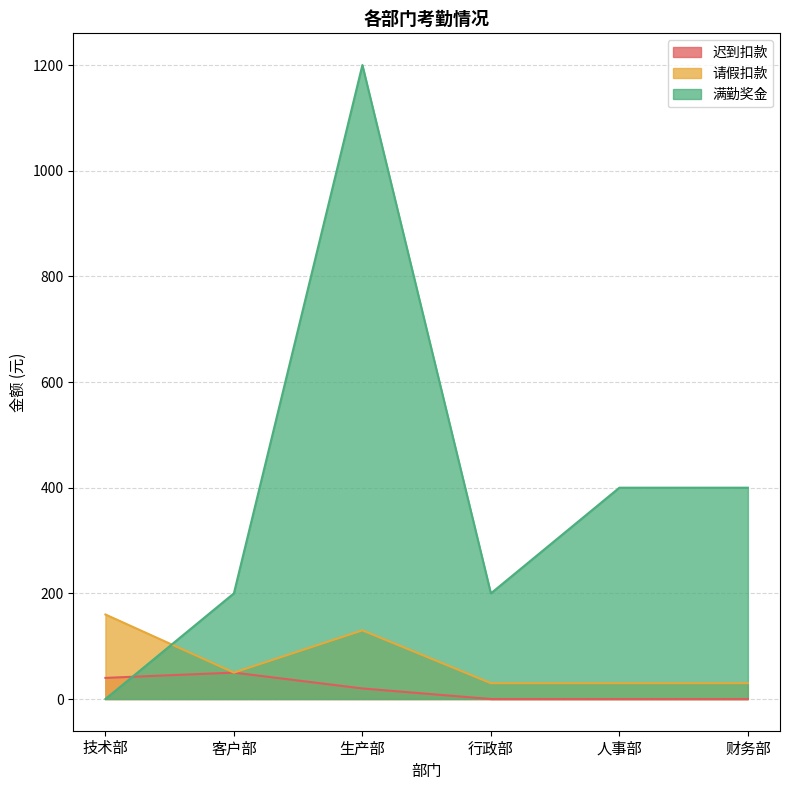

Rank the series by their maximum value, from lowest to highest.

迟到扣款, 请假扣款, 满勤奖金